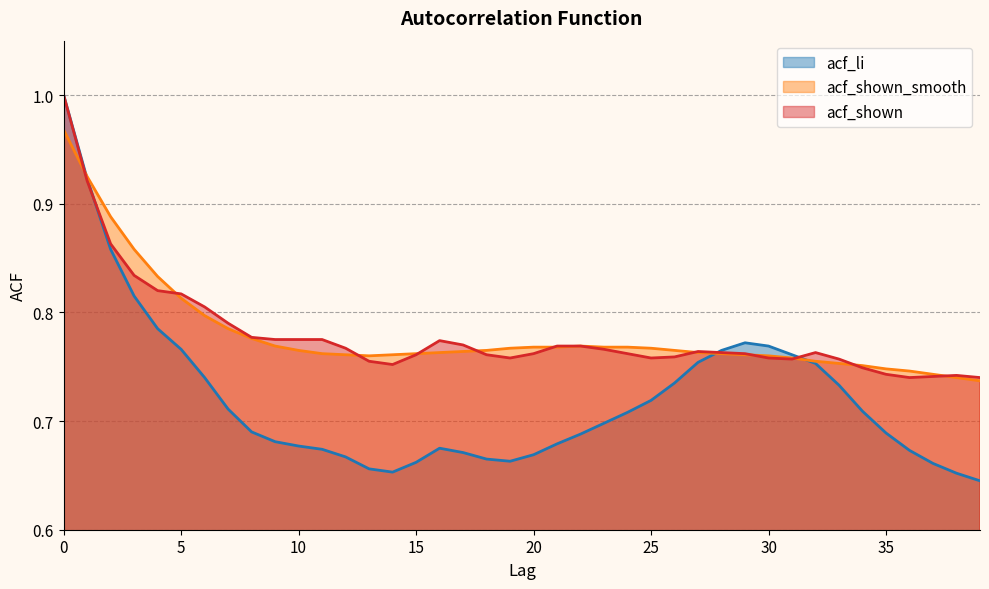

At how many categories does at least one series exceed 0?

40